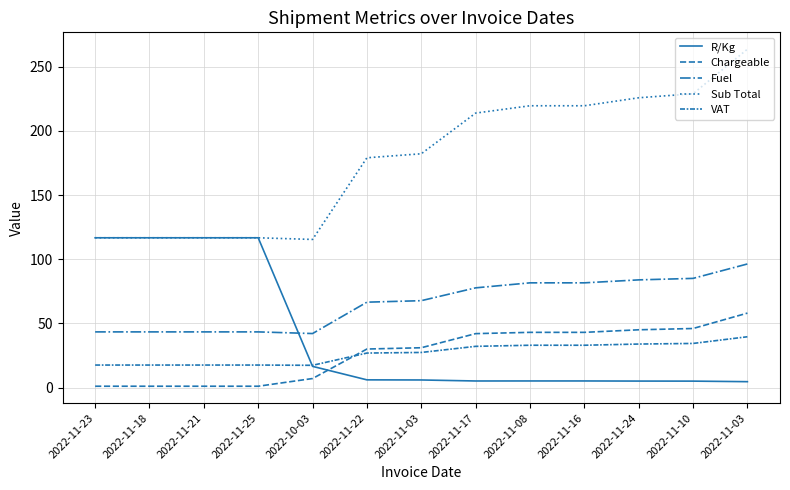

Reading right to left, transcribe all the data shown in this chart.

R/Kg: 2022-11-03=4.5	2022-11-10=5.0	2022-11-24=5.0	2022-11-16=5.1	2022-11-08=5.1	2022-11-17=5.1	2022-11-03=5.9	2022-11-22=6.0	2022-10-03=16.5	2022-11-25=116.7	2022-11-21=116.7	2022-11-18=116.7	2022-11-23=116.7
Chargeable: 2022-11-03=58.0	2022-11-10=46.0	2022-11-24=45.0	2022-11-16=43.0	2022-11-08=43.0	2022-11-17=42.0	2022-11-03=31.0	2022-11-22=30.0	2022-10-03=7.0	2022-11-25=1.0	2022-11-21=1.0	2022-11-18=1.0	2022-11-23=1.0
Fuel: 2022-11-03=96.3	2022-11-10=85.1	2022-11-24=83.9	2022-11-16=81.6	2022-11-08=81.6	2022-11-17=77.7	2022-11-03=67.7	2022-11-22=66.5	2022-10-03=42.1	2022-11-25=43.4	2022-11-21=43.4	2022-11-18=43.4	2022-11-23=43.4
Sub Total: 2022-11-03=263.8	2022-11-10=229.0	2022-11-24=225.9	2022-11-16=219.6	2022-11-08=219.6	2022-11-17=213.9	2022-11-03=182.2	2022-11-22=179.1	2022-10-03=115.4	2022-11-25=116.7	2022-11-21=116.7	2022-11-18=116.7	2022-11-23=116.7
VAT: 2022-11-03=39.6	2022-11-10=34.4	2022-11-24=33.9	2022-11-16=33.0	2022-11-08=33.0	2022-11-17=32.1	2022-11-03=27.3	2022-11-22=26.9	2022-10-03=17.3	2022-11-25=17.5	2022-11-21=17.5	2022-11-18=17.5	2022-11-23=17.5